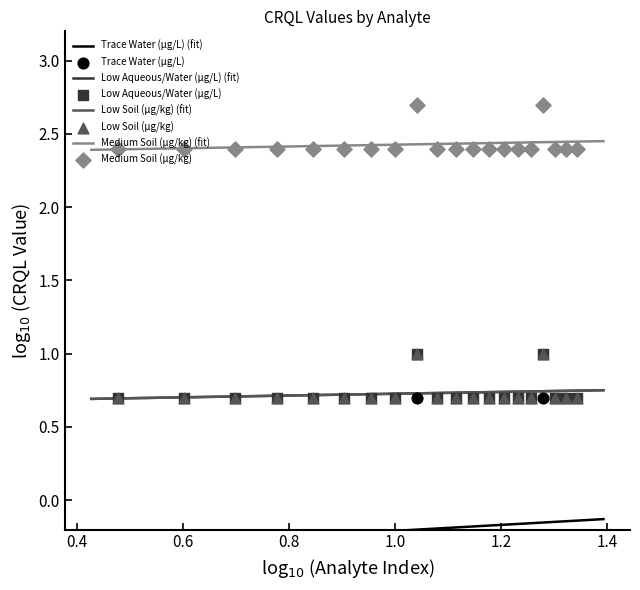

Which series contains the lowest Y value?

Trace Water (µg/L)